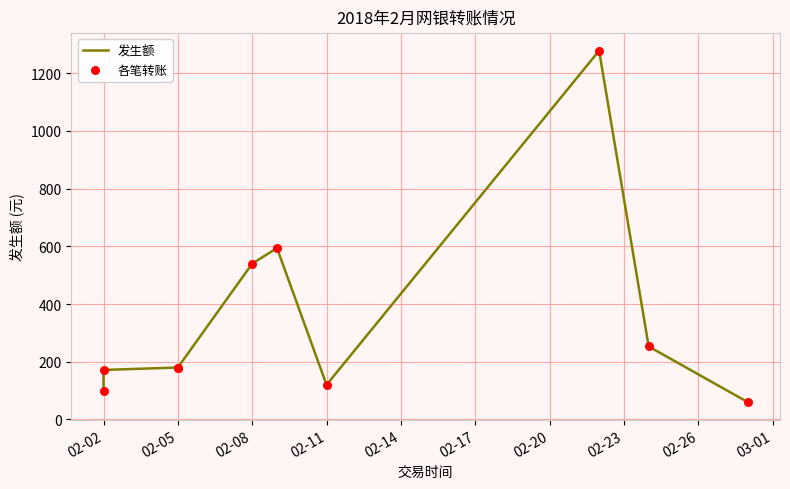

Is the value of 发生额 at 02-23 greater than the value of 各笔转账 at 02-14?

Yes